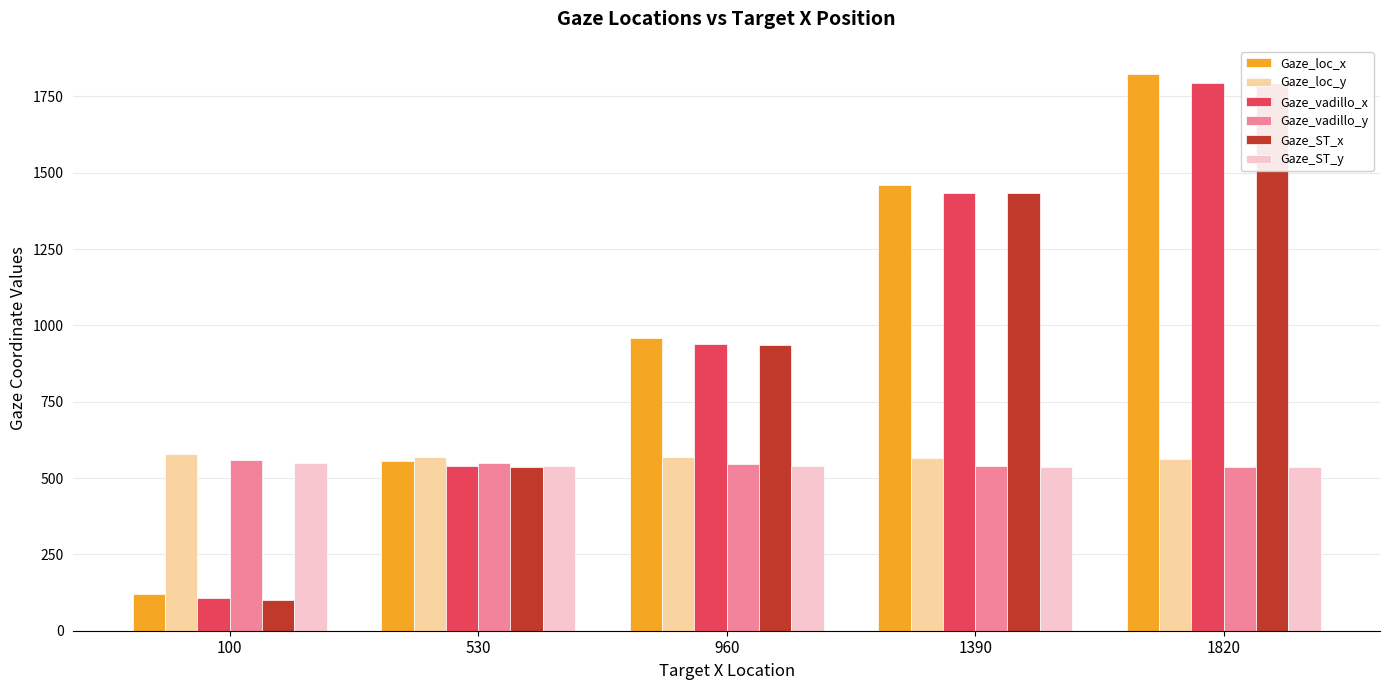

The Gaze_vadillo_y series shows 315.3 at 1390. True or false?

False